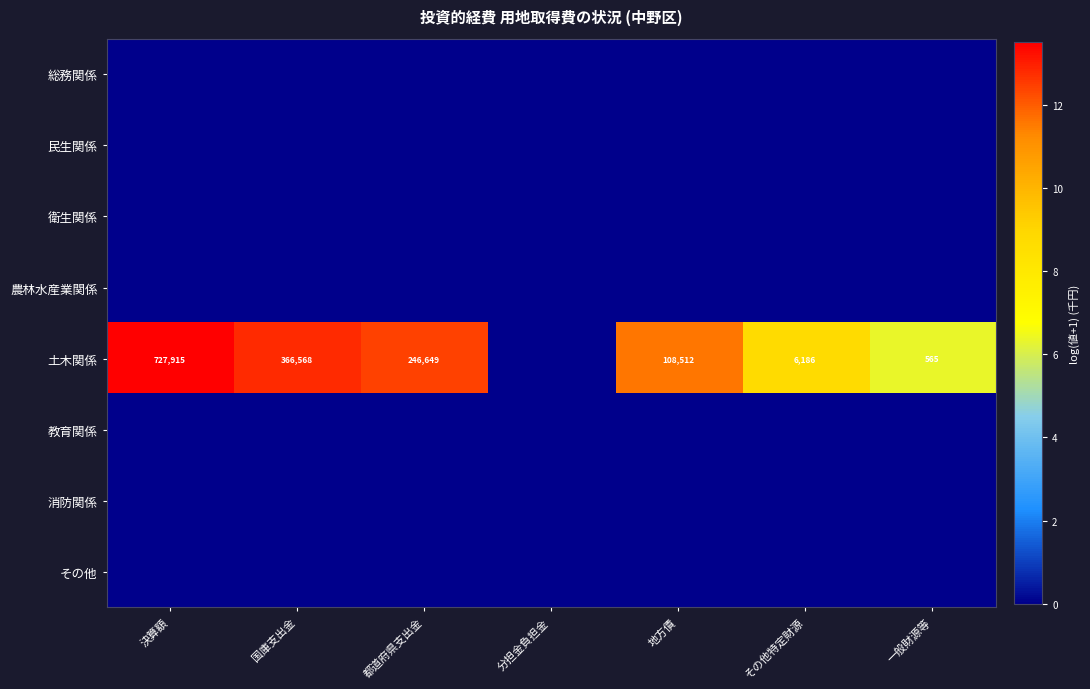

How many data points does each series have?

7